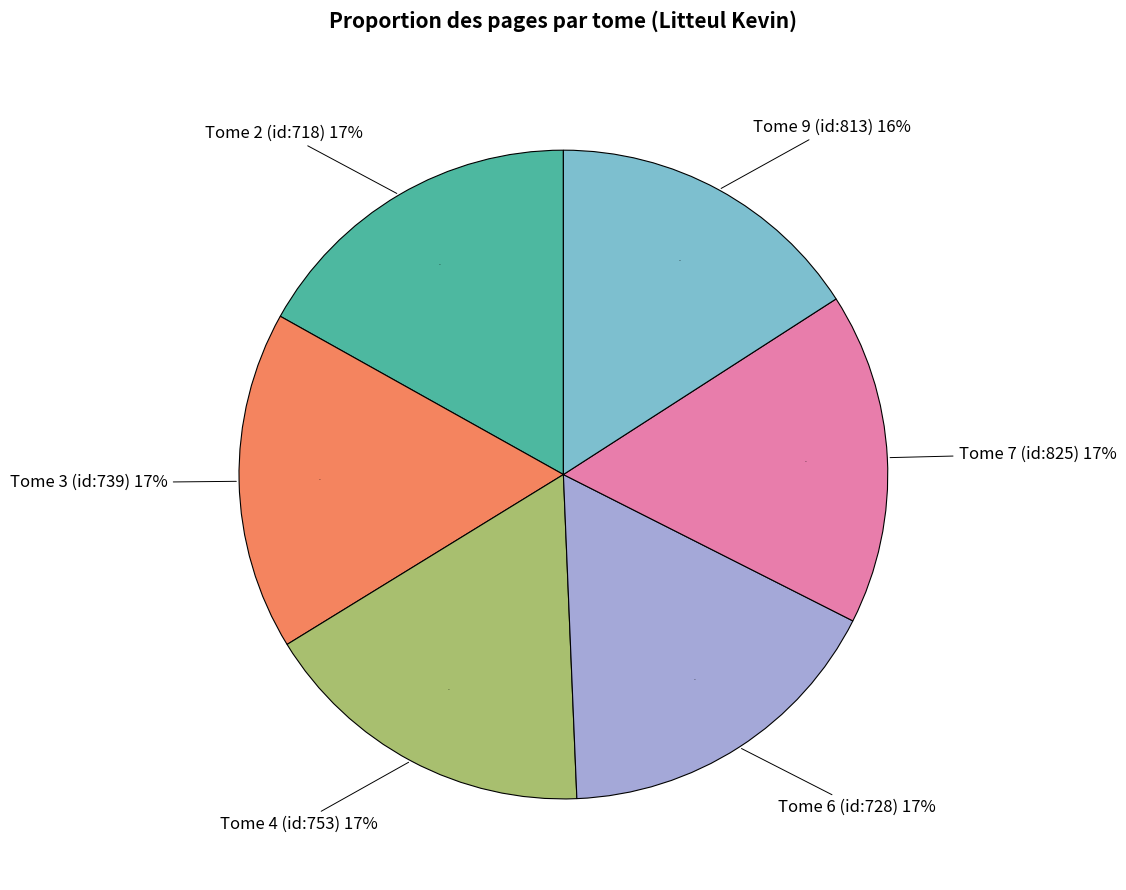

What is the ratio of the value at Litteul Kevin, tome 7 (id:825) to the value at Litteul Kevin, tome 6 (id:728)?

1.0